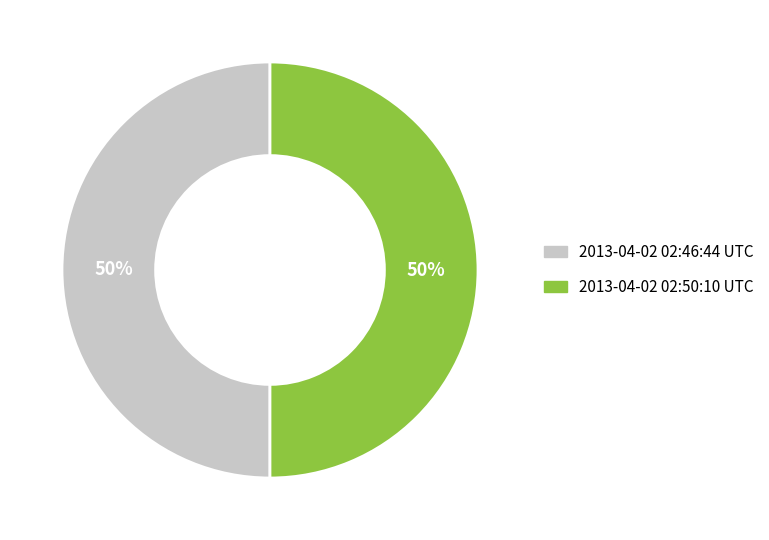

Count the number of slices in the pie.

2